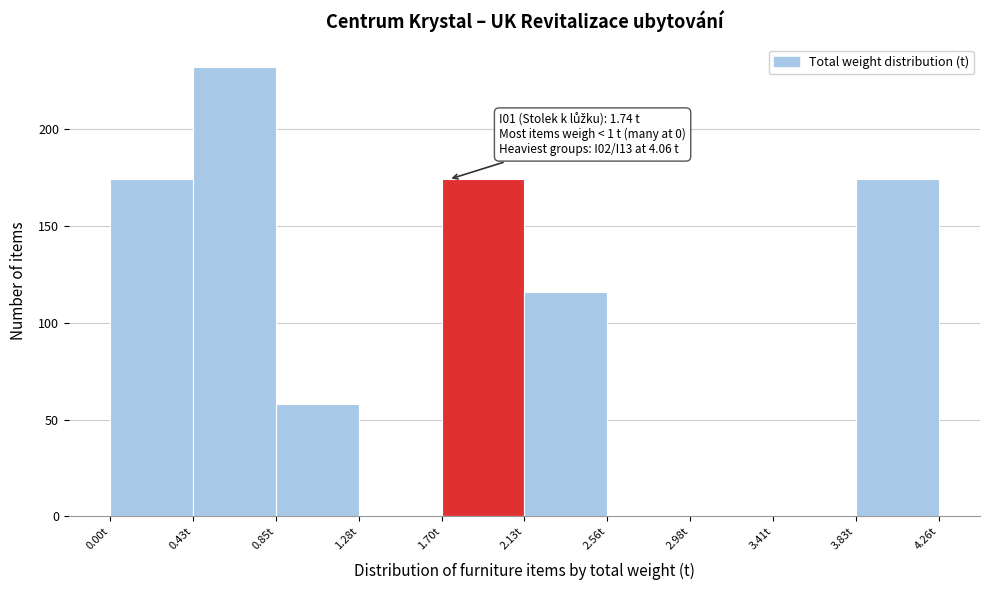

Which range on the x-axis has the tallest bar?

0.45 to 0.85